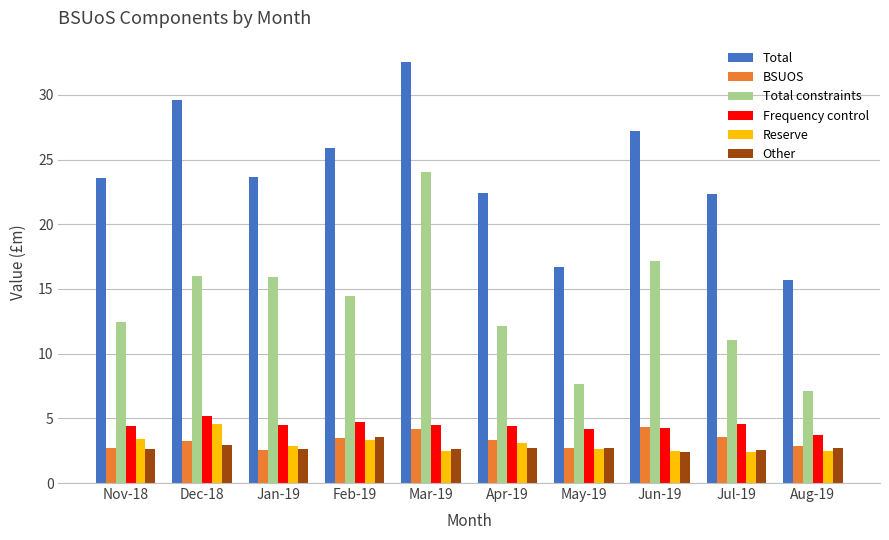

Which series changed the most between Apr-19 and Aug-19?

Total